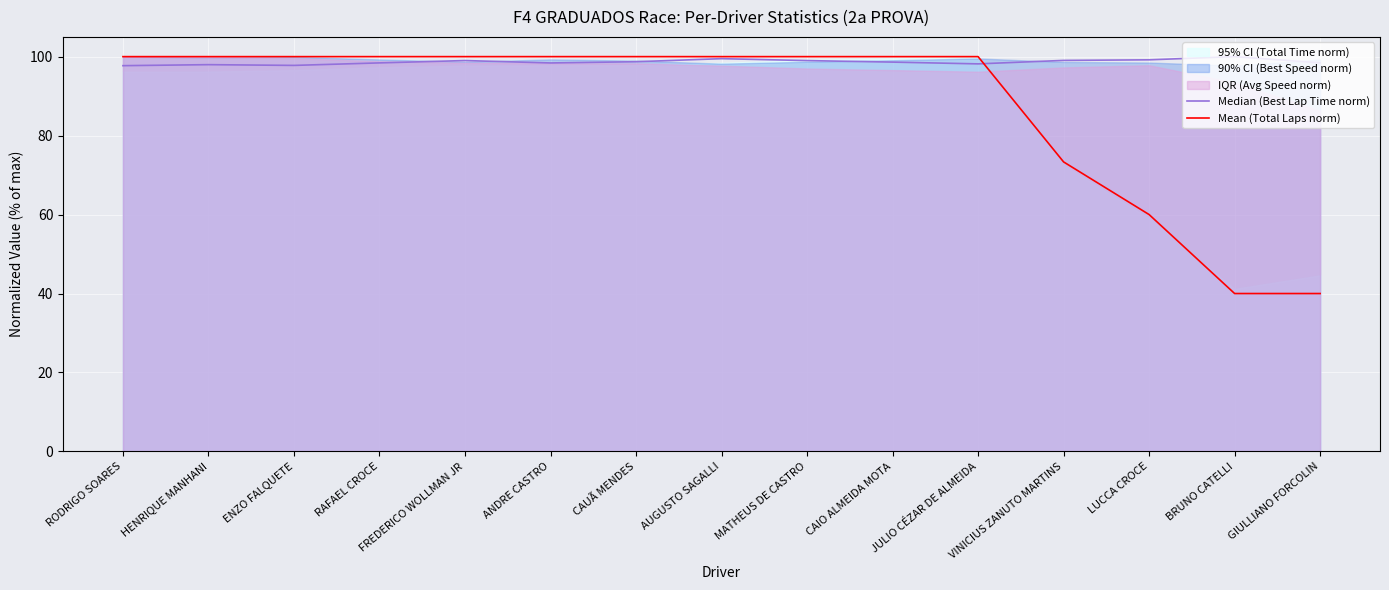

What is the value of the Median (Best Lap Time norm) point at the 1st from the left?

97.7